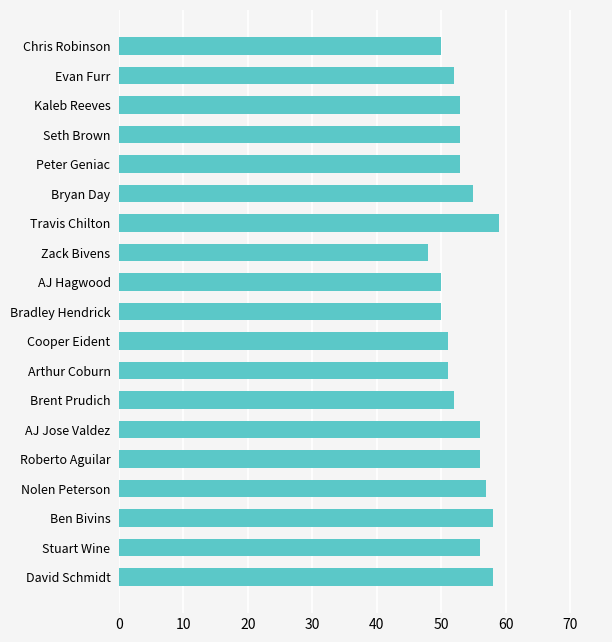

Reading top to bottom, extract all data points from this chart.

Chris Robinson=50	Evan Furr=52	Kaleb Reeves=53	Seth Brown=53	Peter Geniac=53	Bryan Day=55	Travis Chilton=59	Zack Bivens=48	AJ Hagwood=50	Bradley Hendrick=50	Cooper Eident=51	Arthur Coburn=51	Brent Prudich=52	AJ Jose Valdez=56	Roberto Aguilar=56	Nolen Peterson=57	Ben Bivins=58	Stuart Wine=56	David Schmidt=58